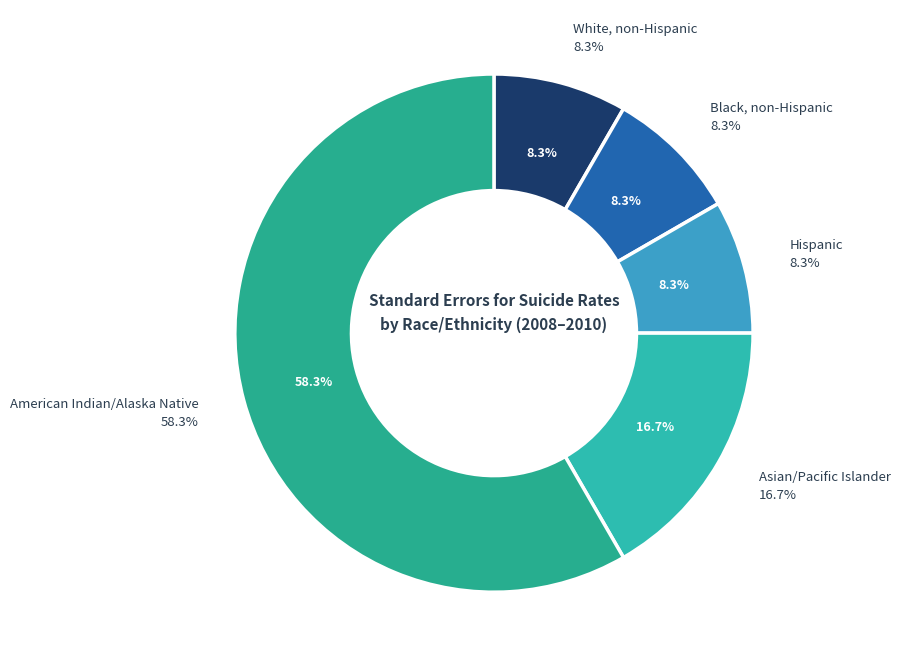

Combined, do Hispanic and Asian/Pacific Islander account for over 50%?

No